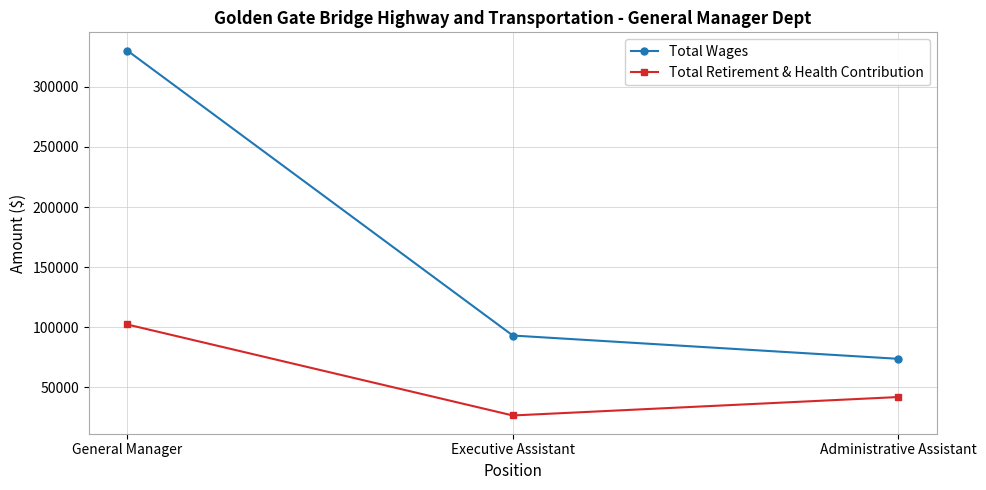

Reading right to left, transcribe all the data shown in this chart.

Total Wages: 73580	92977	330288
Total Retirement & Health Contribution: 41756	26400	102166